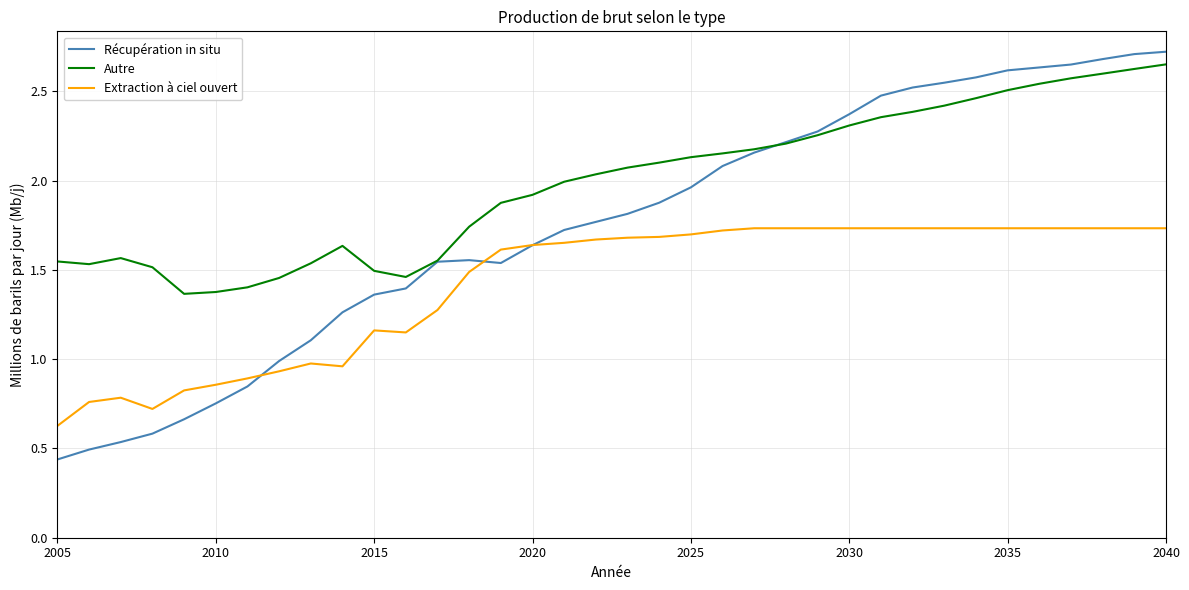

Which series has the widest spread of values?

Récupération in situ